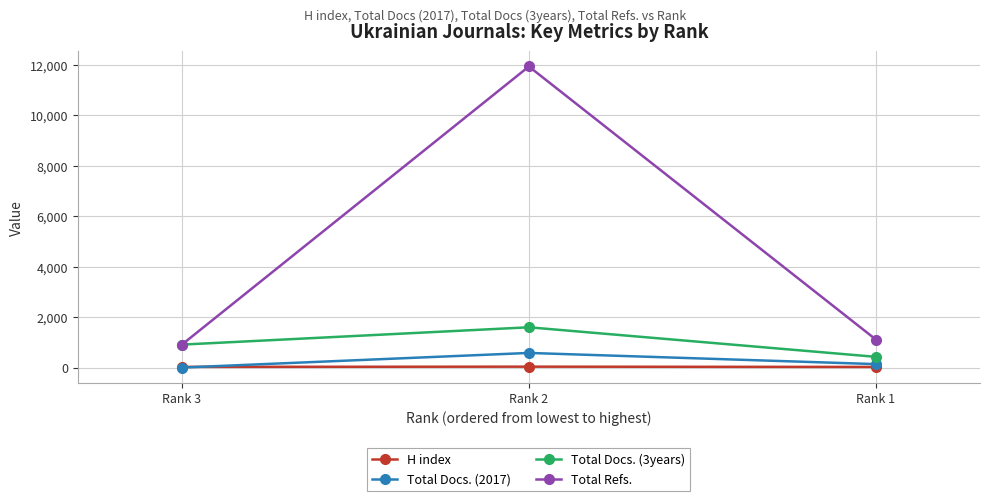

The value of Total Refs. at Rank 2 is 11937. True or false?

True